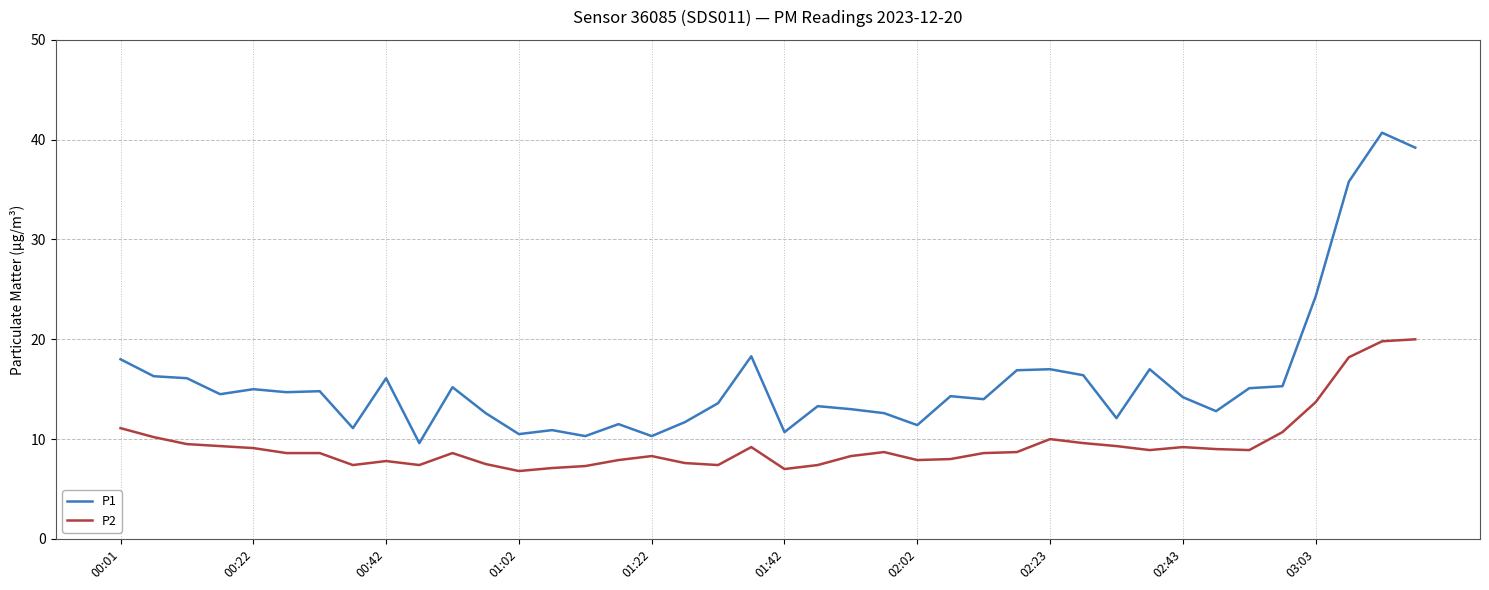

What is the maximum value shown in the chart?

40.7